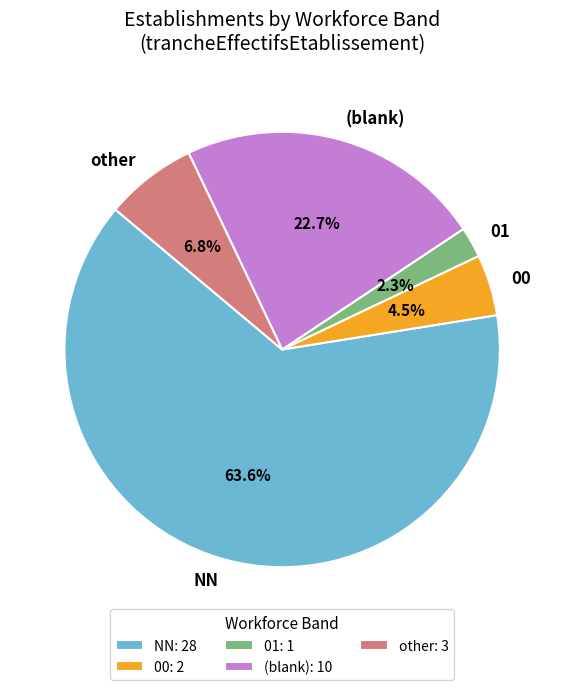

To the nearest percent, what is the combined percentage of other and NN?

70%